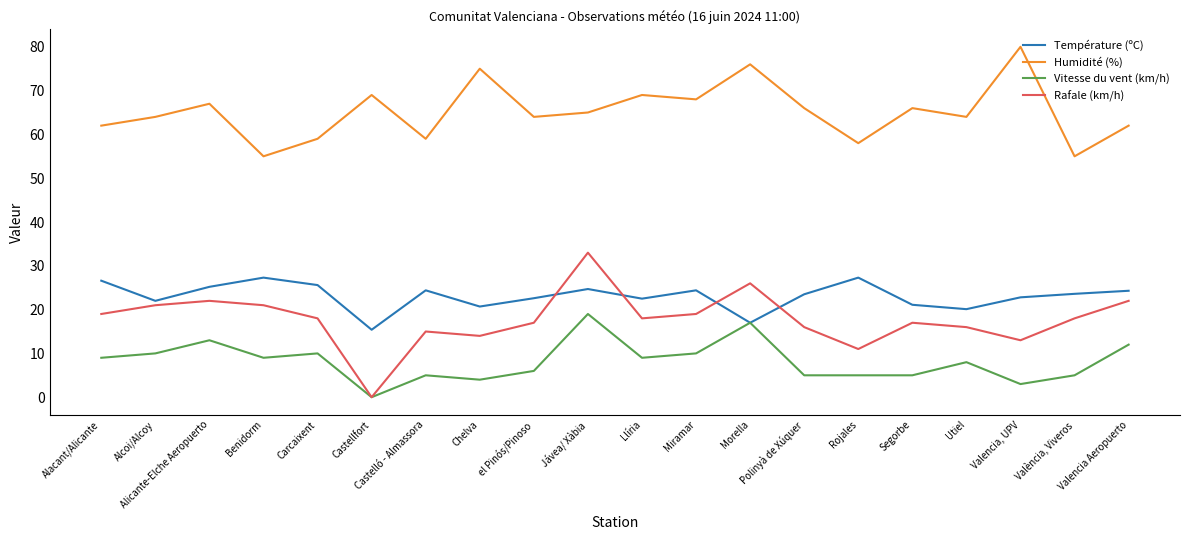

What position from the left is el Pinós/Pinoso?

9